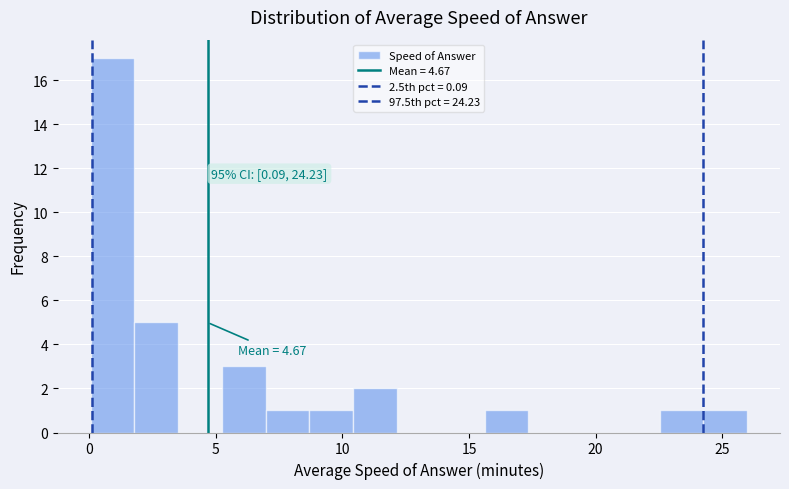

Read against the x-axis, roughly where is the centre of the tallest bar?

1.0